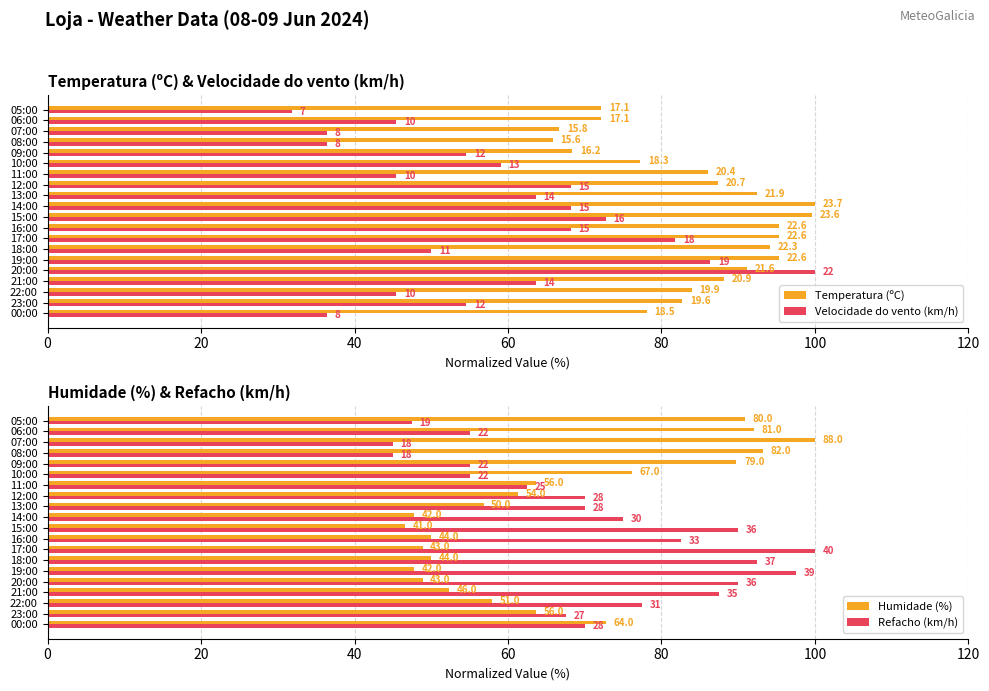

What is the label of the 5th bar from the left?

20:00